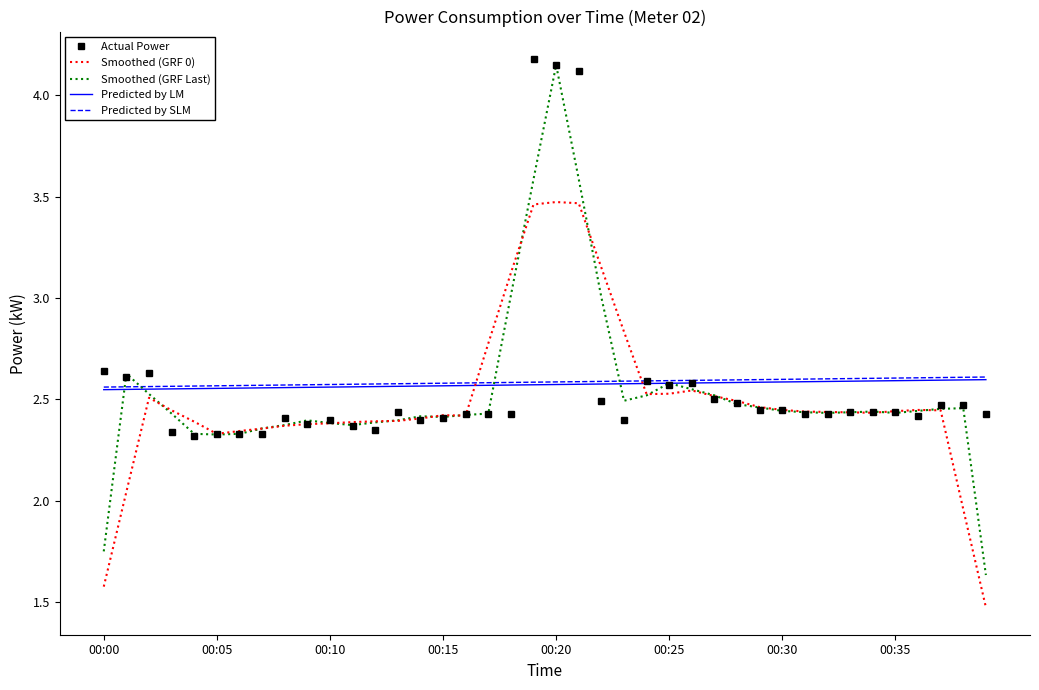

Which series has the widest spread of values?

Smoothed (GRF Last)